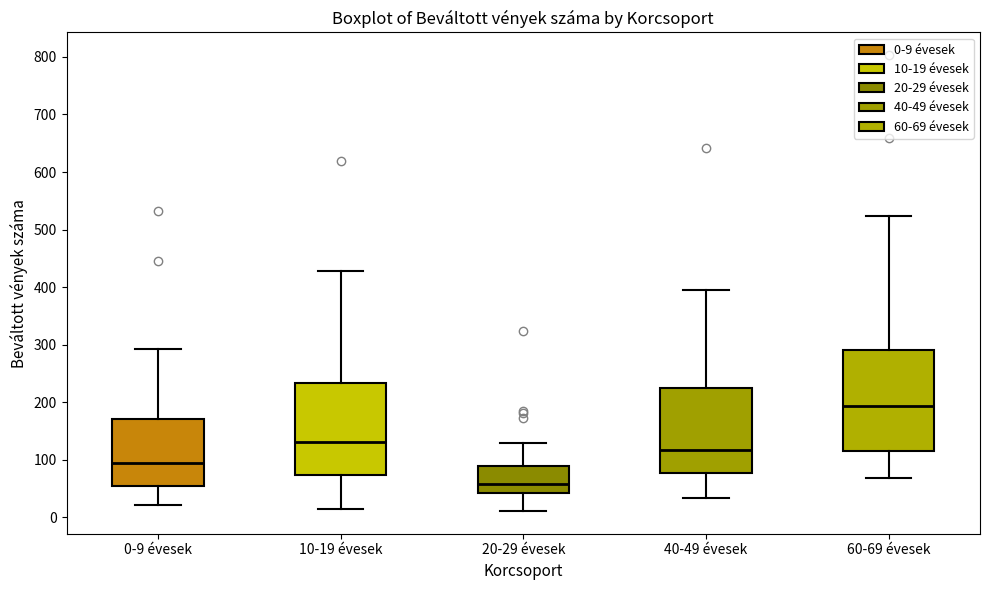

Reading left to right, read every box against the y-axis: the position of its median line, the range the box covers, and the ends of its whiskers. The values are not printed on the chart, so give them approximately, as read against the axis.

0-9 évesek: median 90, box 50 to 170, whiskers 20 to 290
10-19 évesek: median 130, box 70 to 230, whiskers 10 to 430
20-29 évesek: median 60, box 40 to 90, whiskers 10 to 130
40-49 évesek: median 120, box 80 to 230, whiskers 30 to 400
60-69 évesek: median 190, box 120 to 290, whiskers 70 to 520